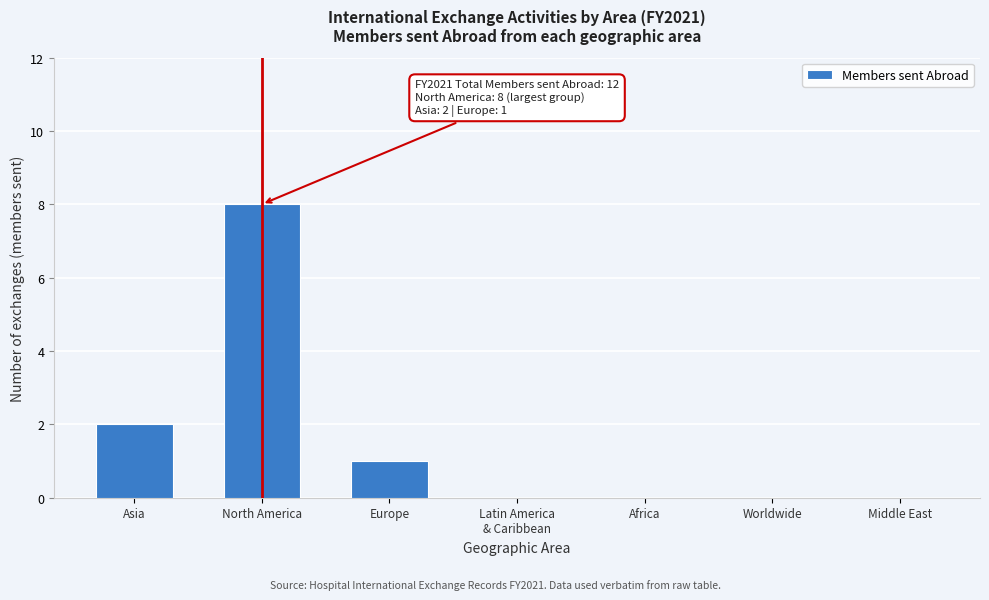

What is the sum of all values?

11